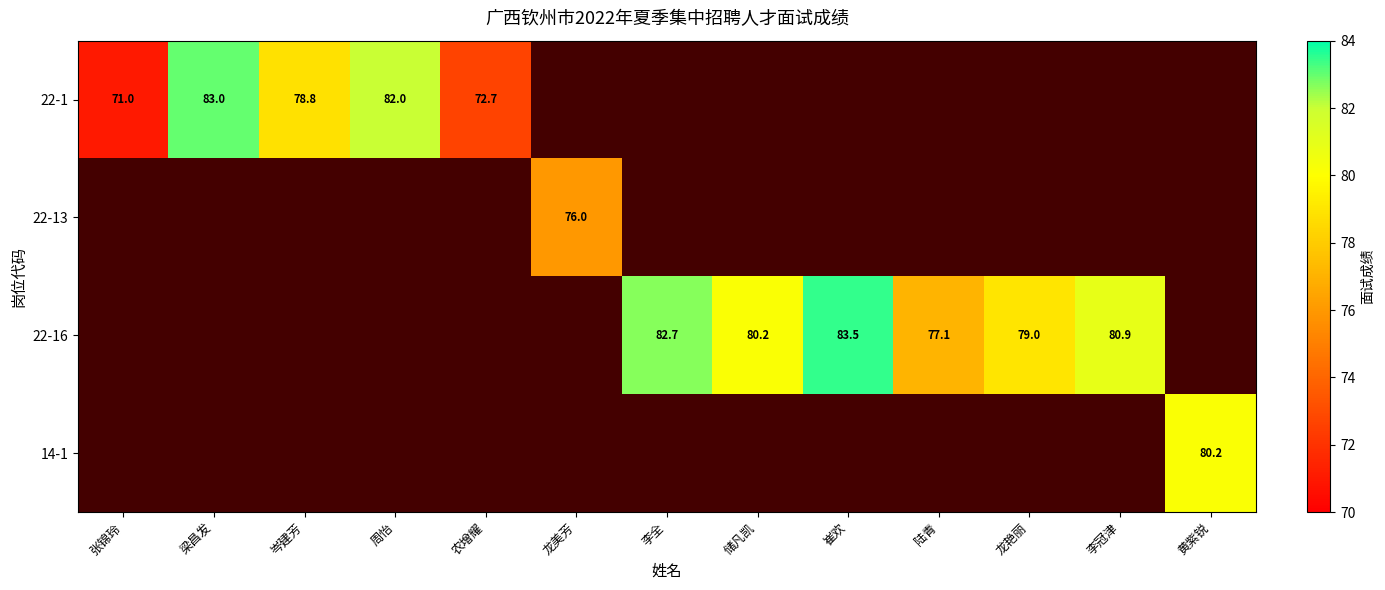

Is it true that 22-16 equals 80.2 at 储凡凯?

True